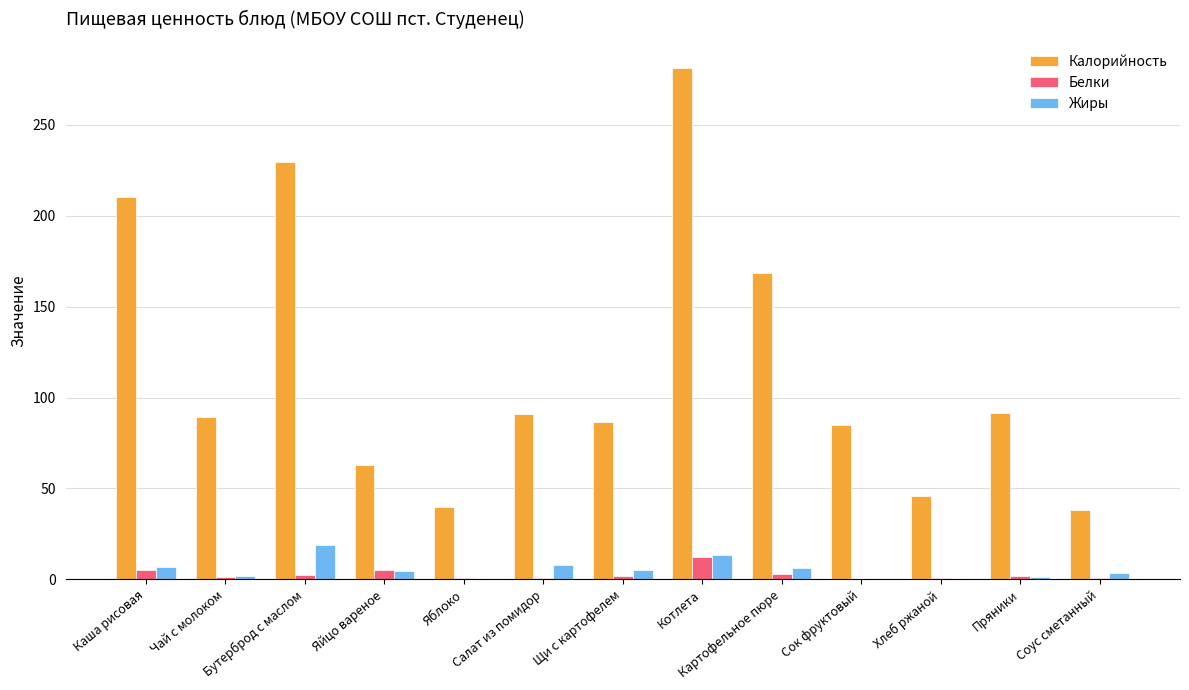

What is the sum of all Белки values?

35.5